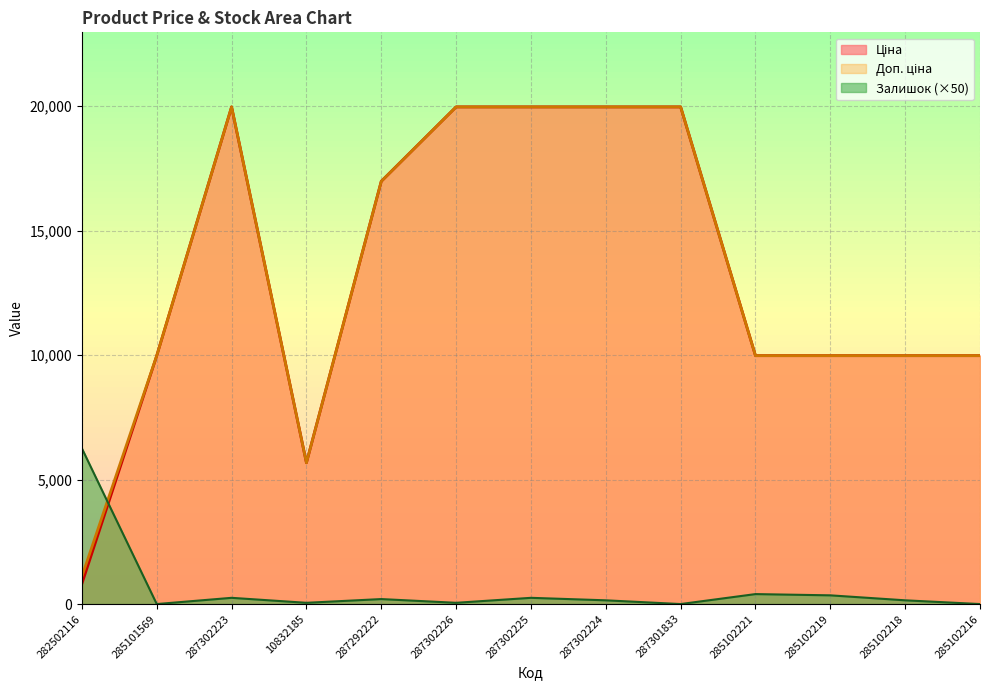

Which series has the largest range (max minus min)?

Ціна